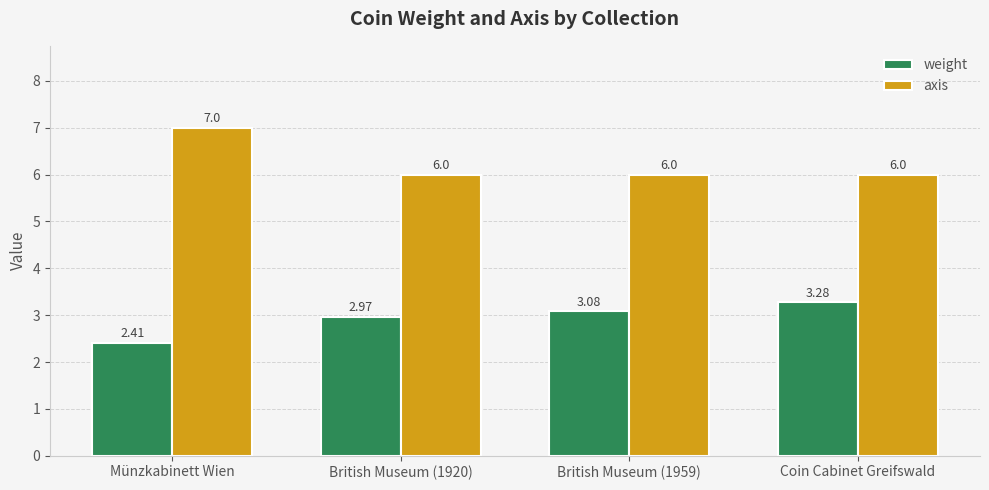

What is the label of the 3rd bar from the right?

British Museum (1920)